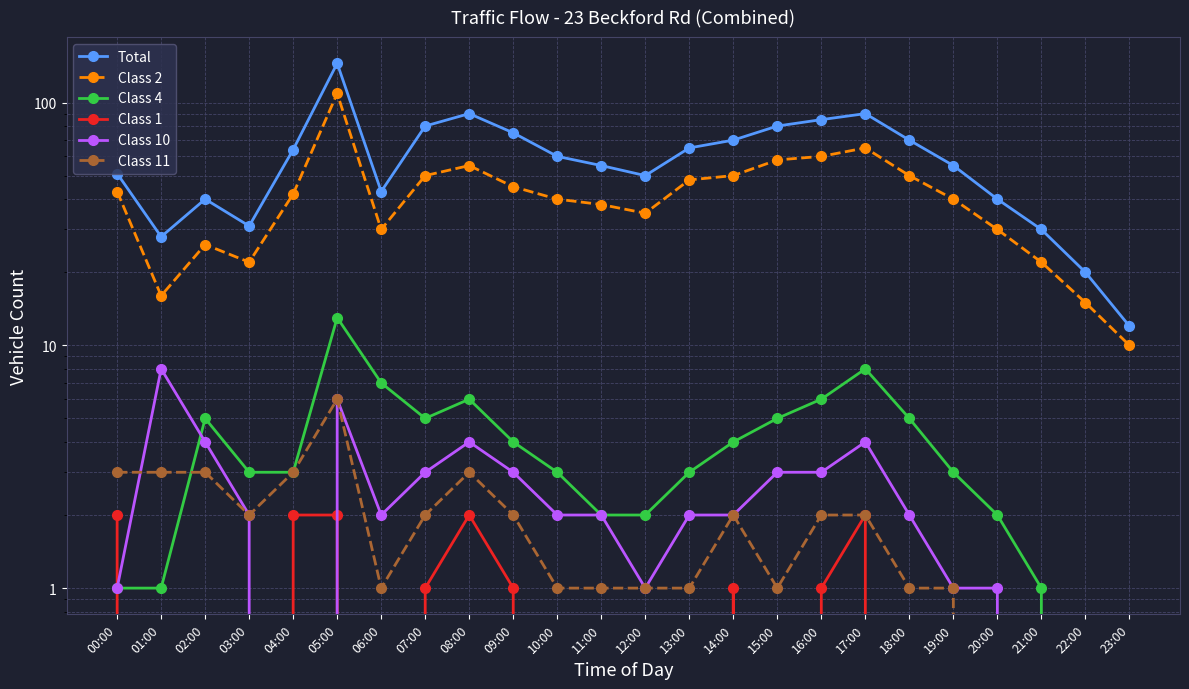

Between which two adjacent categories do Class 4 and Class 10 first intersect?

01:00 and 02:00